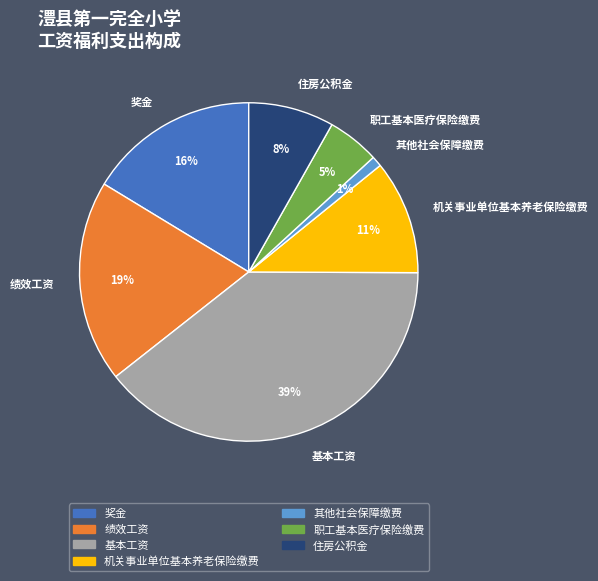

How many slices are in this pie chart?

7